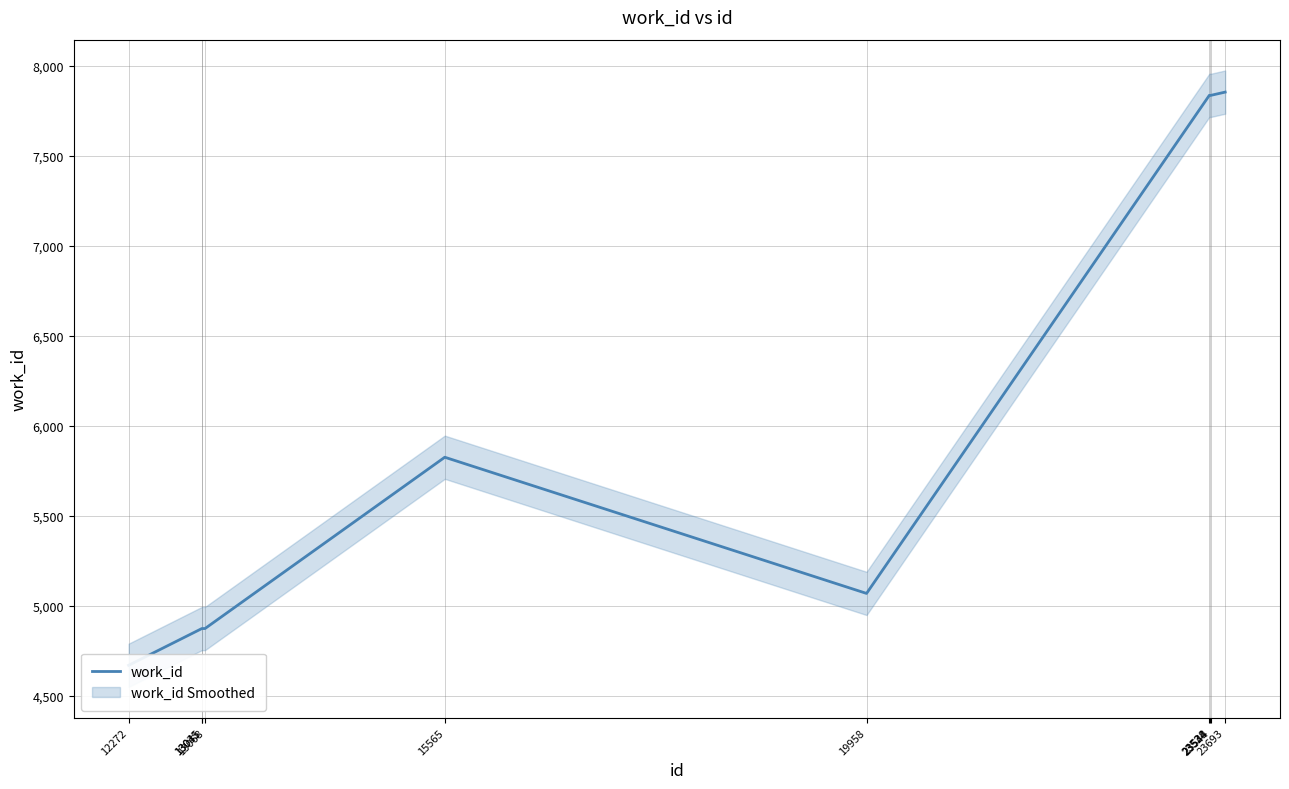

Between 12272 and 13035, which is larger?

13035